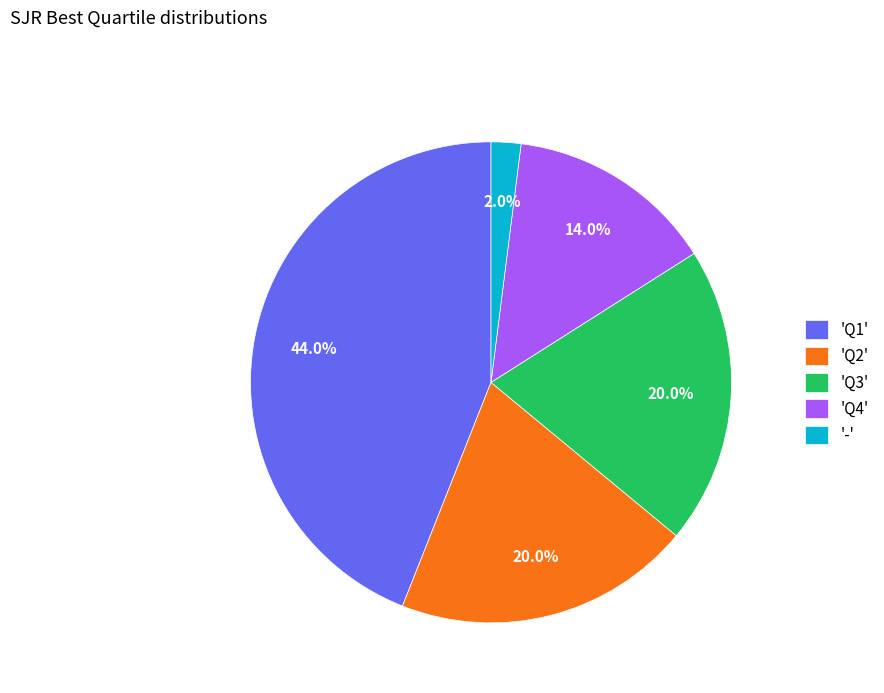

To the nearest percent, what is the difference between the largest and smallest slice percentages?

42%